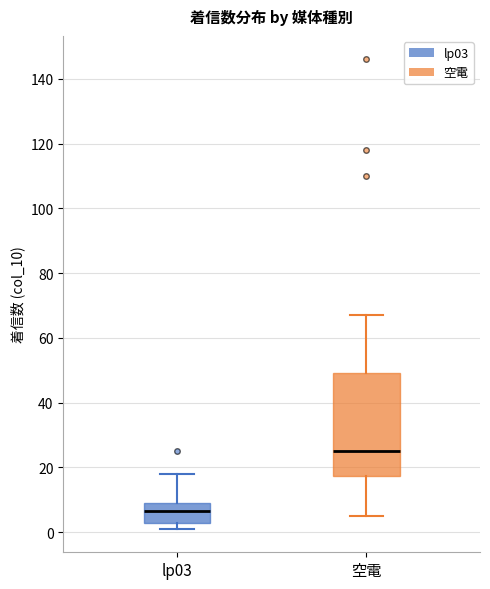

Where is the upper edge of the box for lp03 on the y-axis? The values are not printed on the chart, so give them approximately, as read against the axis.

10